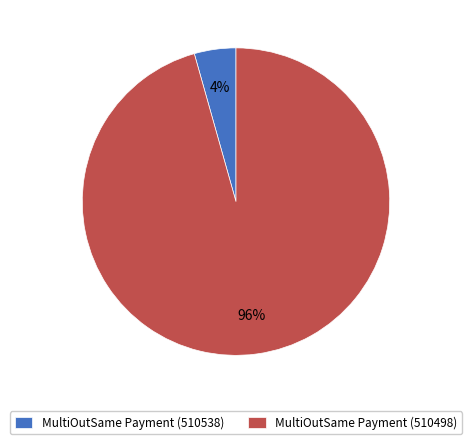

Combined, do MultiOutSame Payment (510498) and MultiOutSame Payment (510538) account for over 50%?

Yes